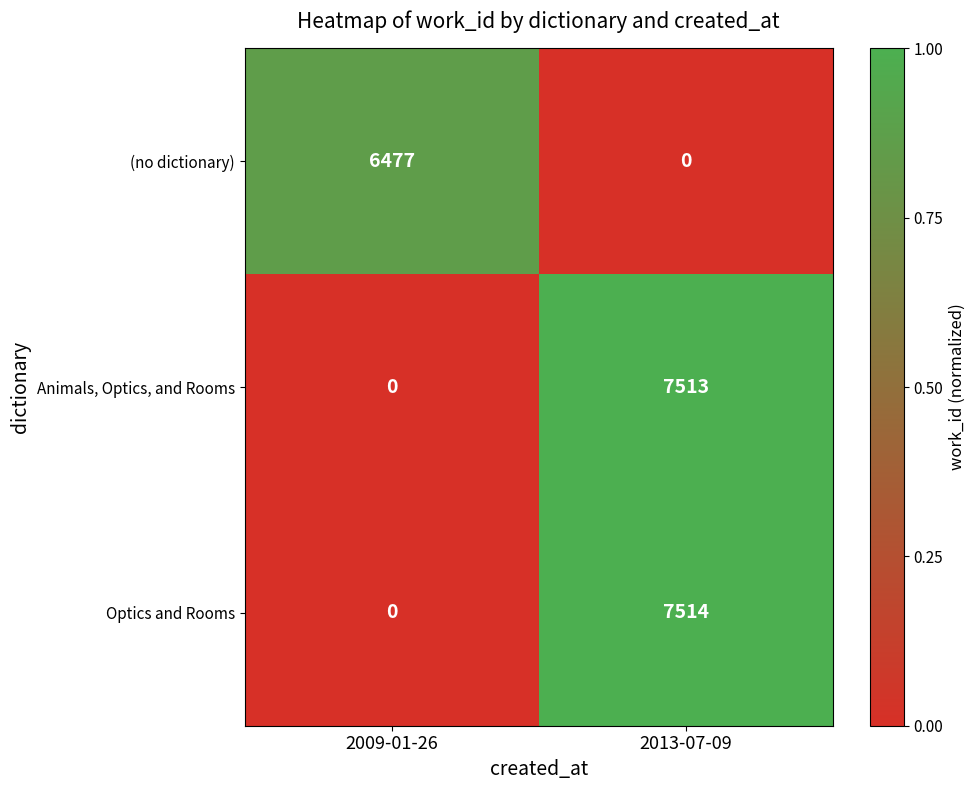

True or false: Optics and Rooms has a value of -2945 at 2009-01-26.

False